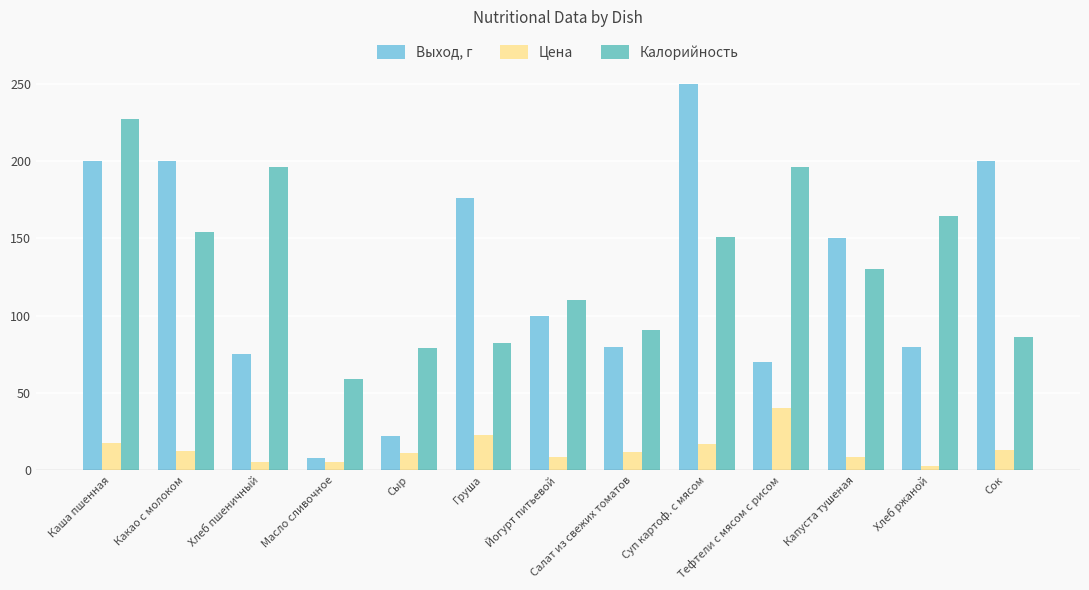

Which category has the lowest value across all series?

Хлеб ржаной